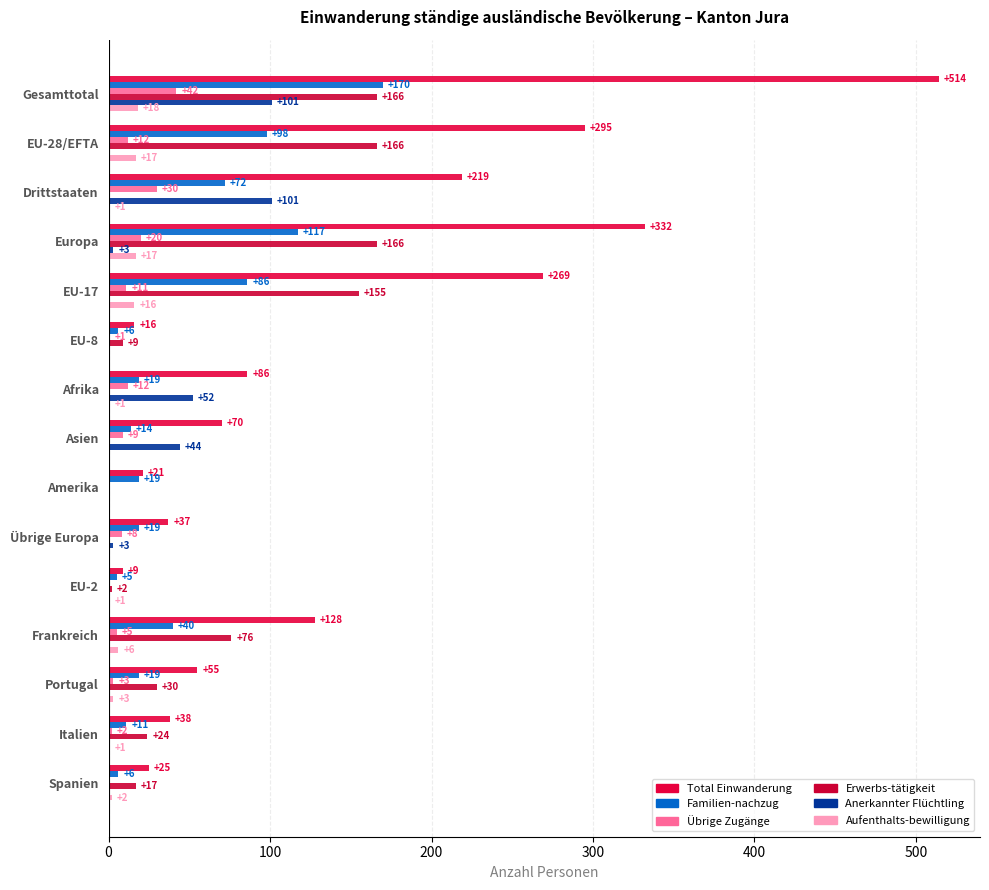

Which series has the widest spread of values?

Total Einwanderung